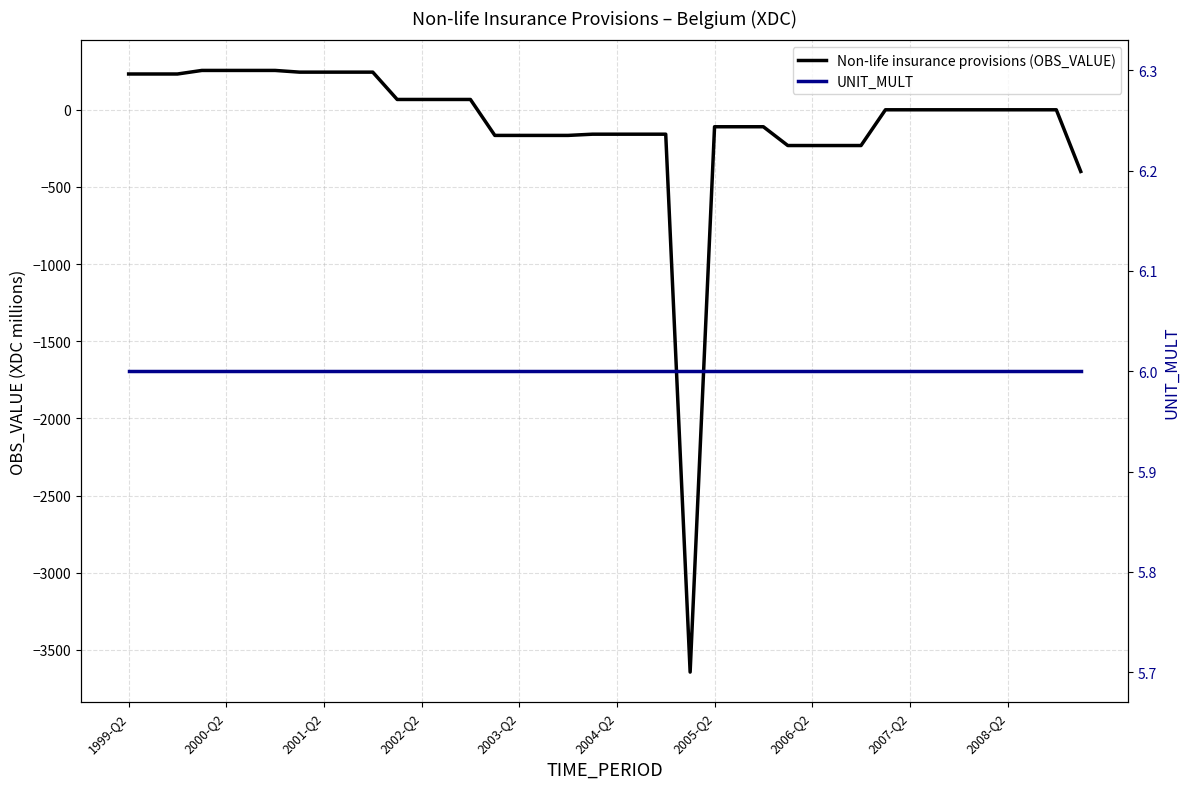

How many data points in Non-life insurance provisions (OBS_VALUE) are above 0?

19